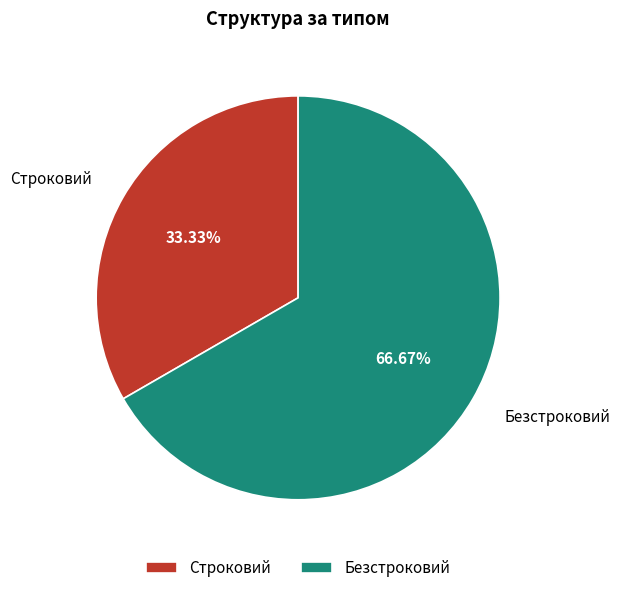

The Безстроковий slice represents 67% of the pie. True or false?

True